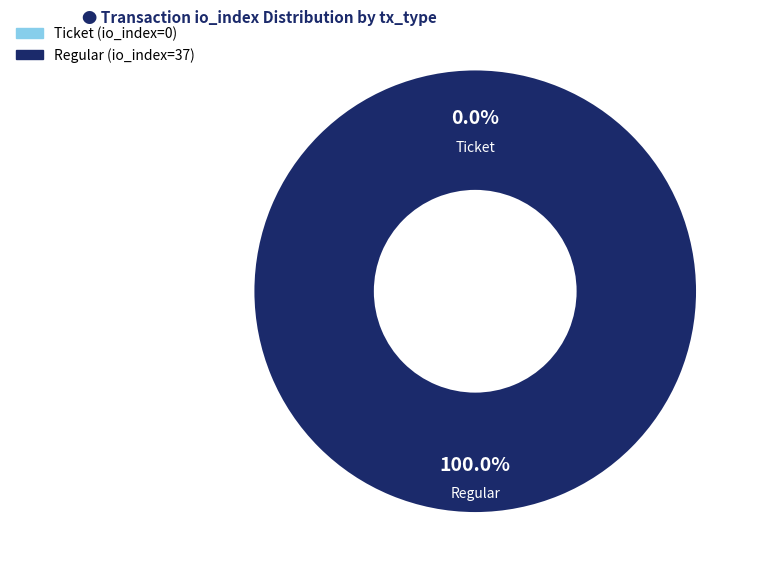

To the nearest percent, what is the combined percentage of Regular (io_index=37) and Ticket (io_index=0)?

100%